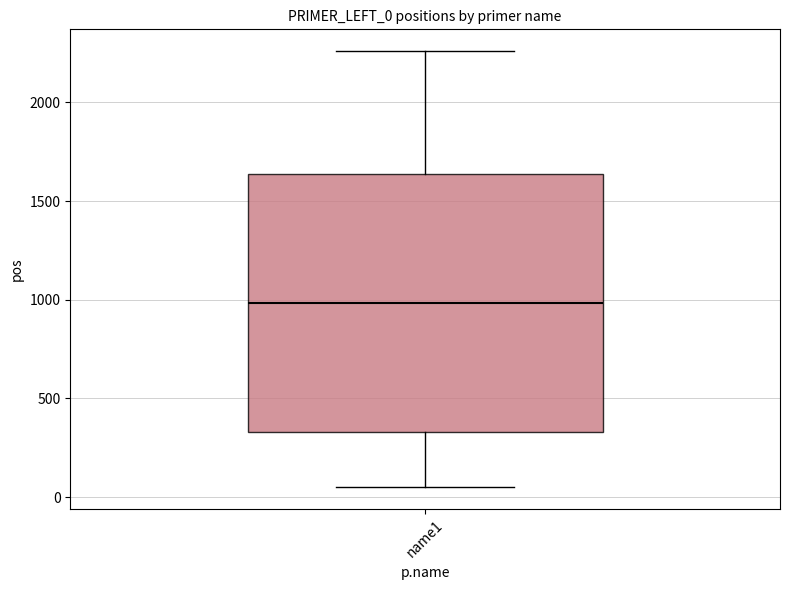

Transcribe this box plot: give where the median line is, the range the box spans, and where the two whiskers end, as read against the y-axis. The values are not printed on the chart, so give them approximately, as read against the axis.

median 1000, box 350 to 1650, whiskers 50 to 2250